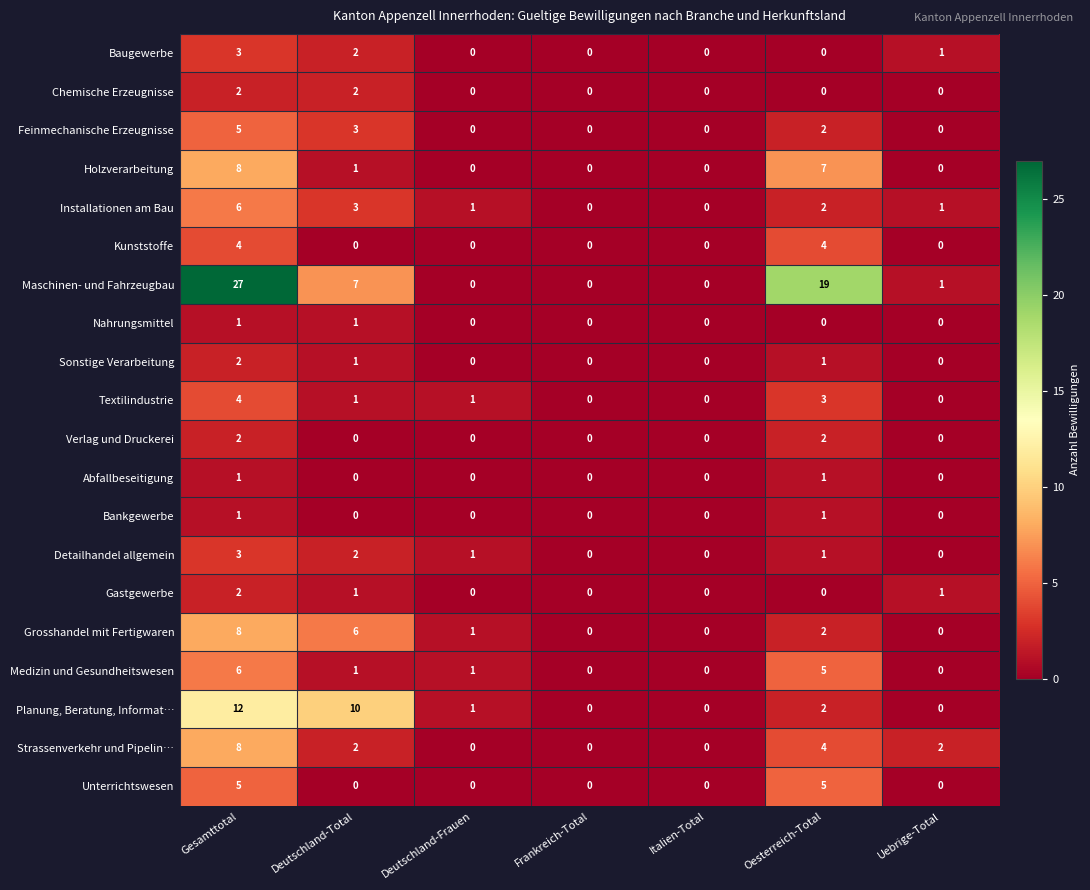

Is it true that Planung, Beratung, Informat… equals 12 at Gesamttotal?

True